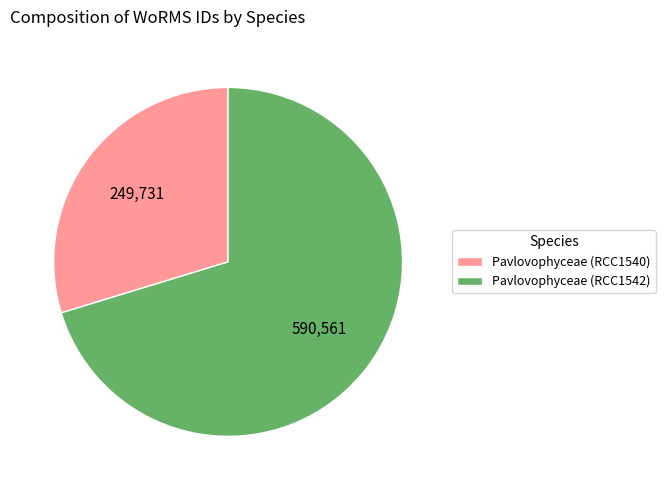

Rank the categories by value from lowest to highest.

Pavlovophyceae (RCC1540), Pavlovophyceae (RCC1542)